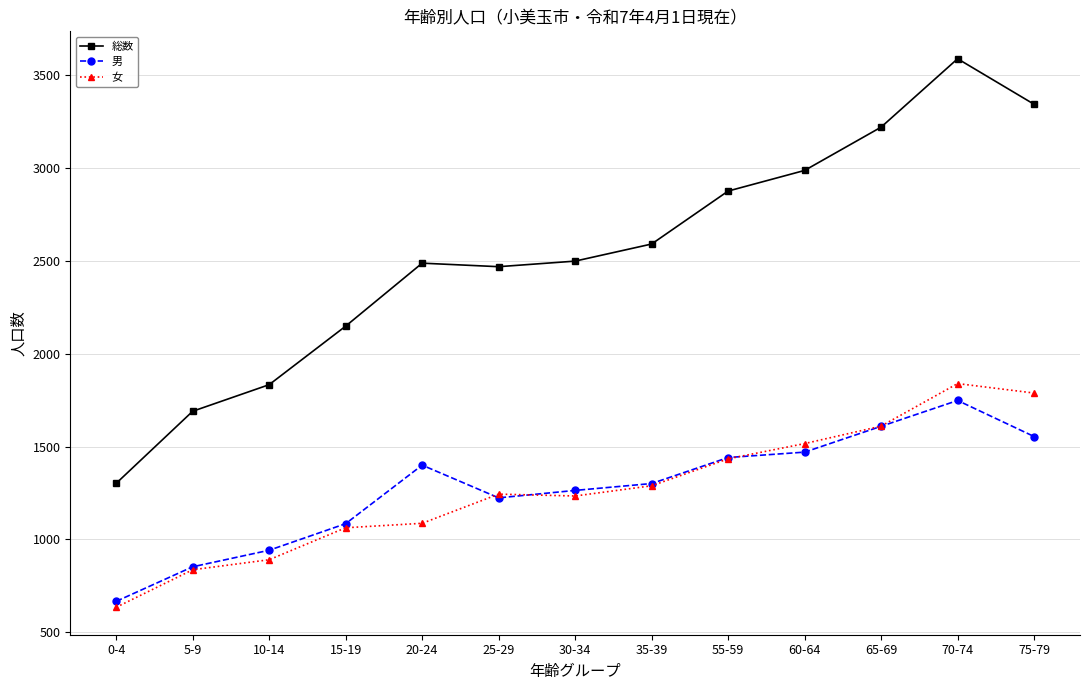

What is the sum of all 女 values?

16467